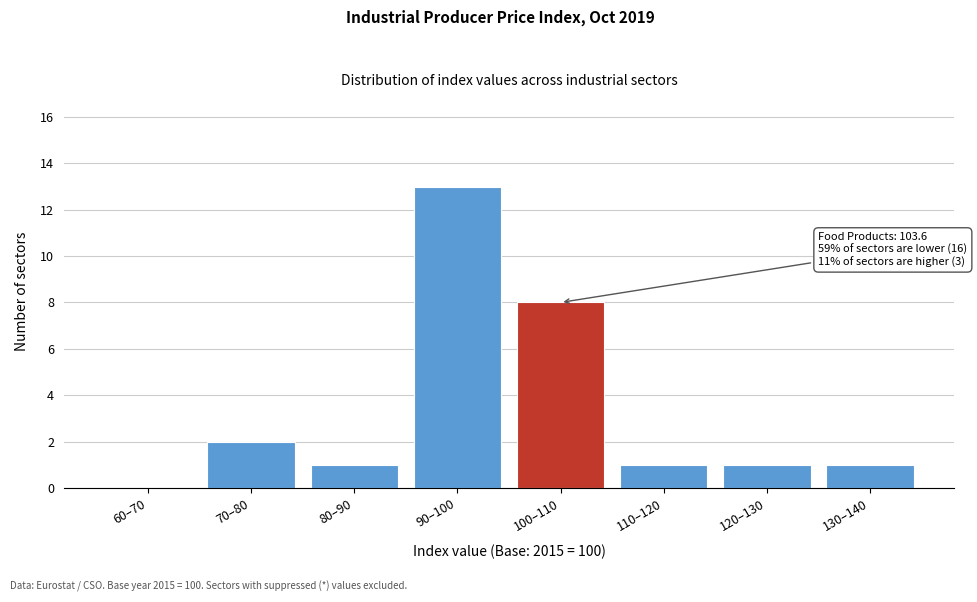

Reading right to left, list all the values displayed in this chart.

130–140=1	120–130=1	110–120=1	100–110=8	90–100=13	80–90=1	70–80=2	60–70=0